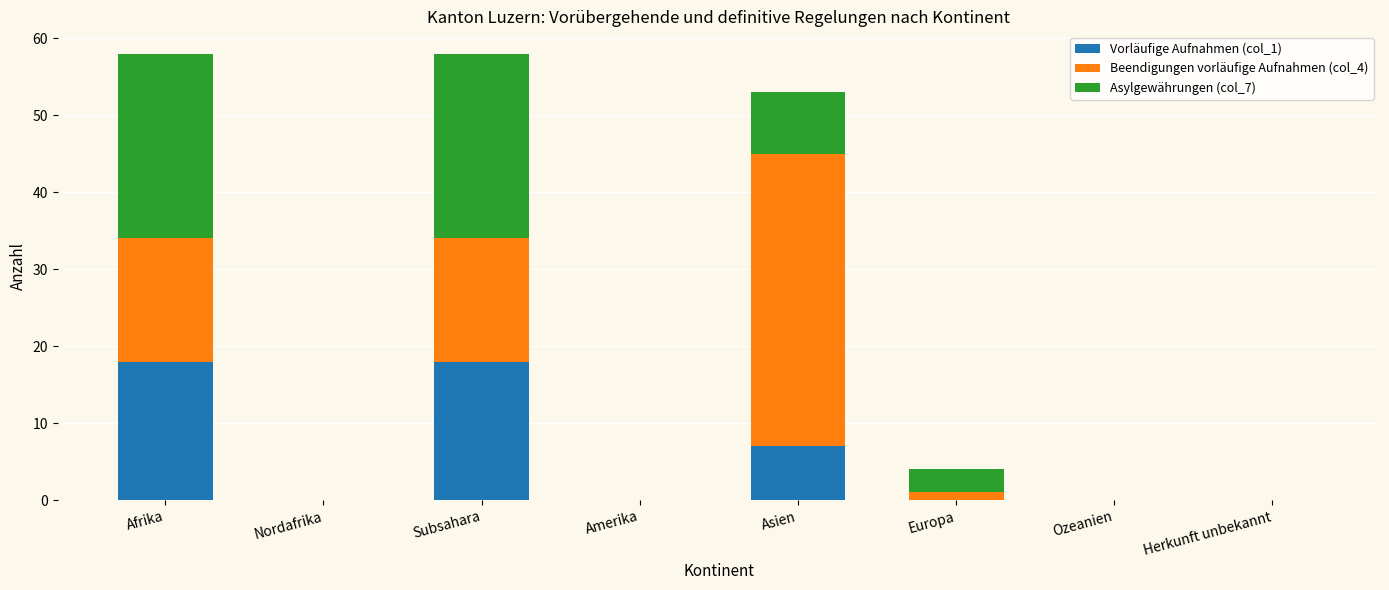

Is it true that Vorläufige Aufnahmen (col_1) equals 28 at Subsahara?

False